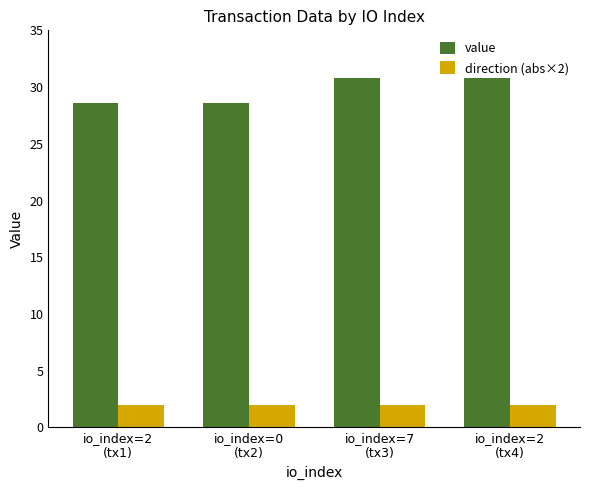

What is the label of the 3rd bar from the right?

io_index=0
(tx2)